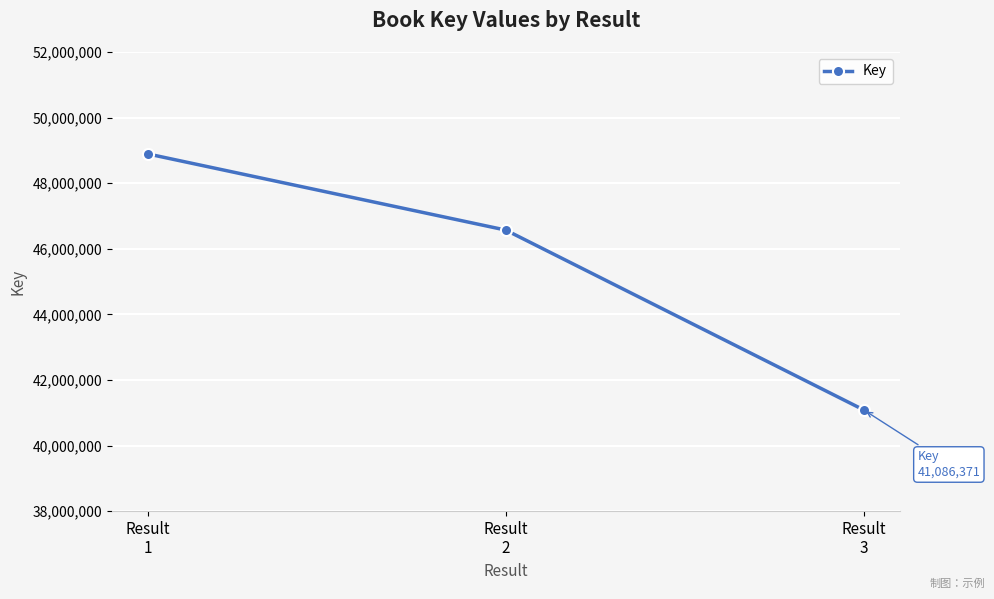

What is the difference between the values at Result
2 and Result
1?

2322401